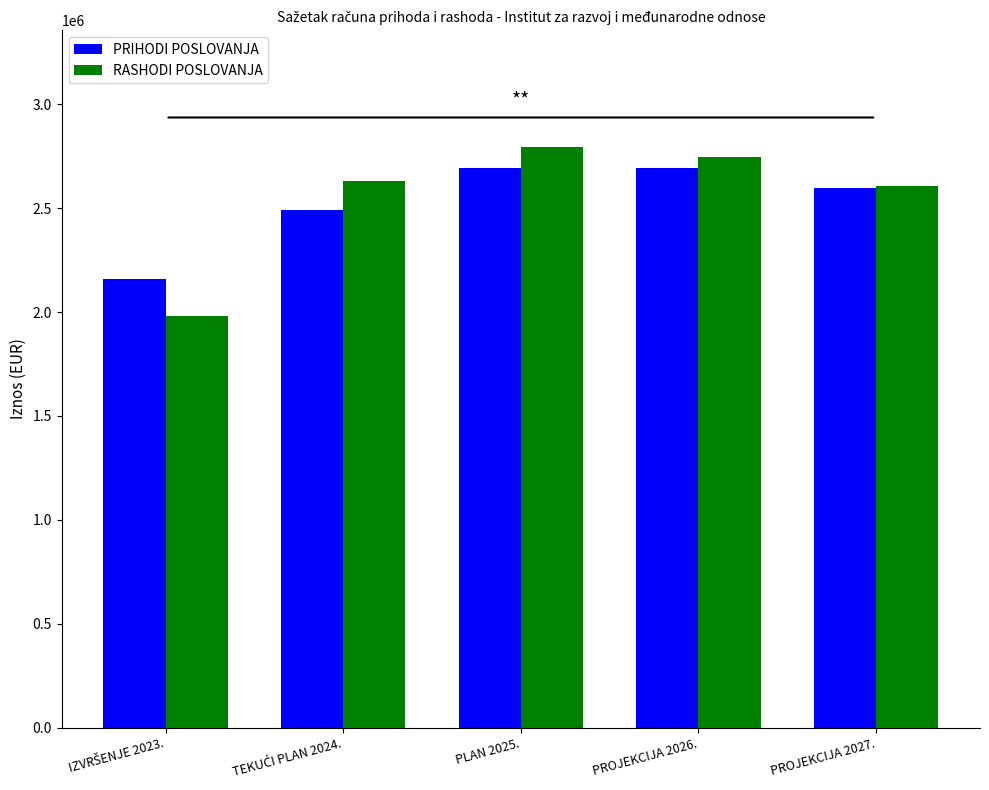

What is the highest value of the RASHODI POSLOVANJA series?

2796517